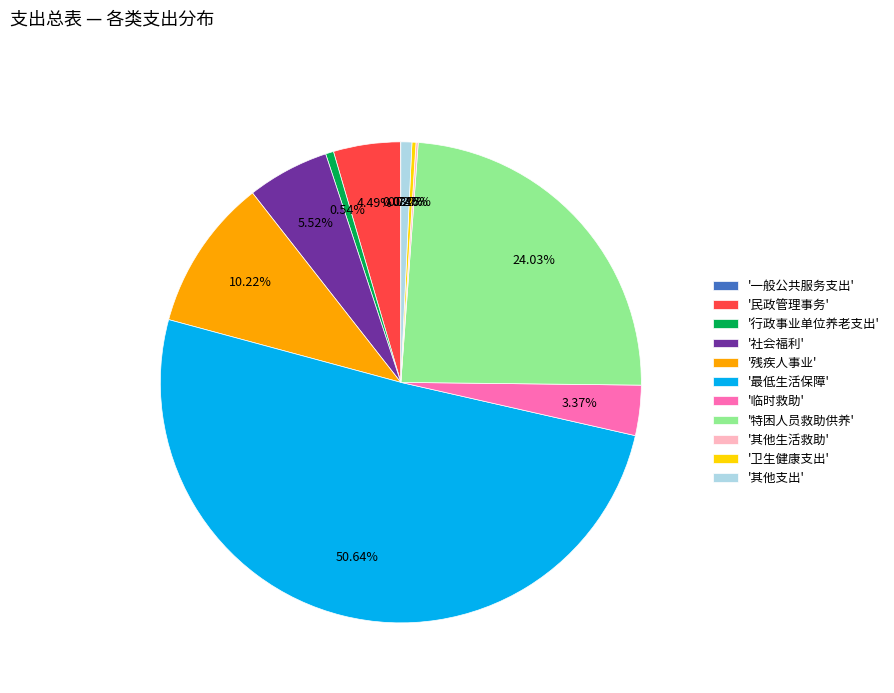

Which category accounts for the majority?

'最低生活保障'